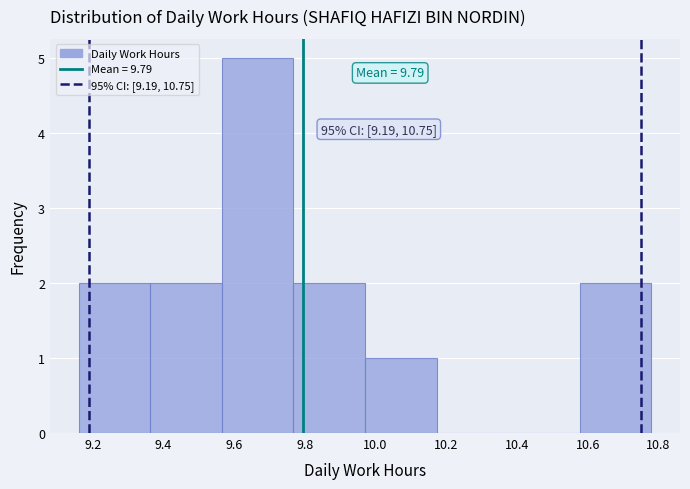

Over which range of the x-axis is the bar tallest?

9.56 to 9.76